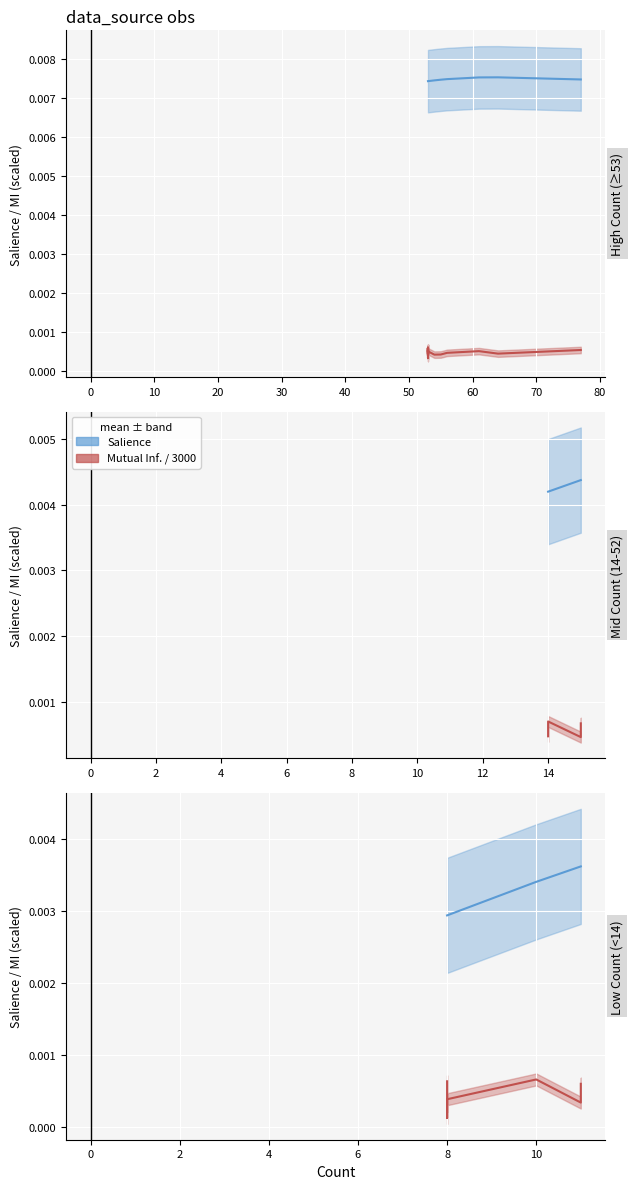

How many lines are shown in the chart?

2